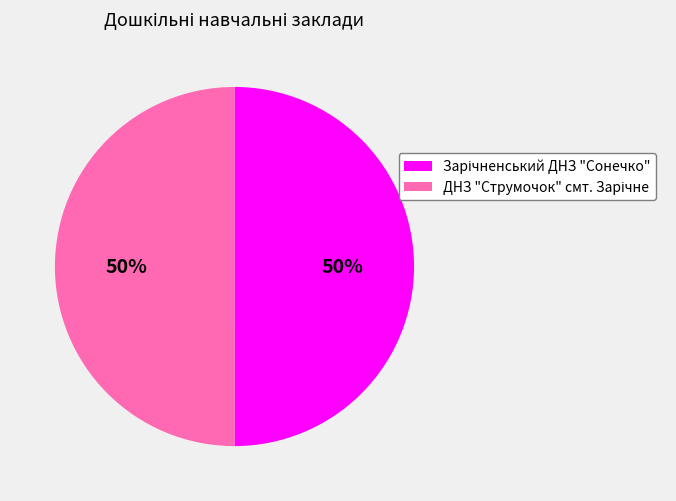

To the nearest percent, what is the average slice percentage?

50%